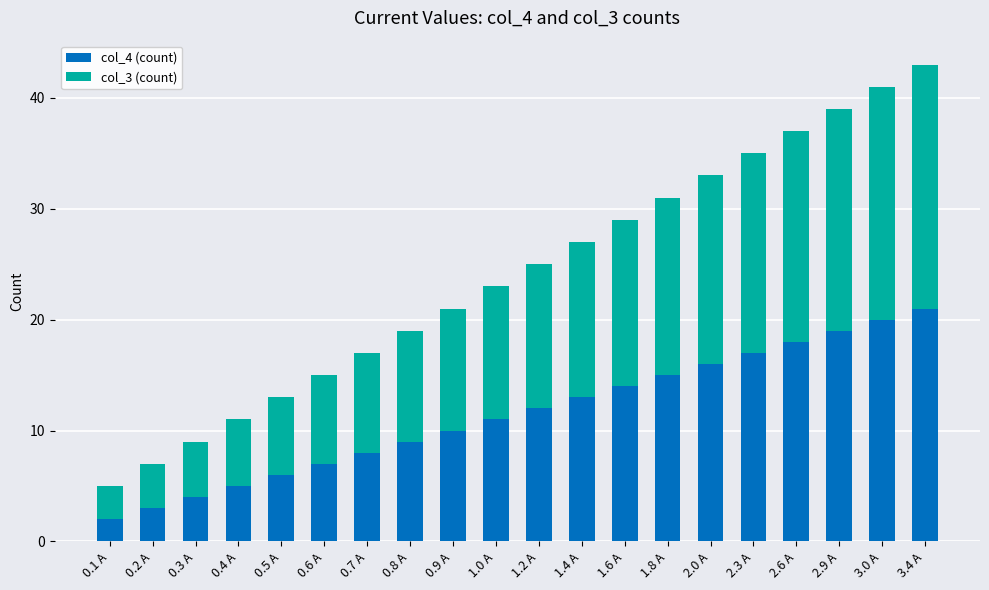

At which label does col_4 (count) reach its peak?

3.4 А